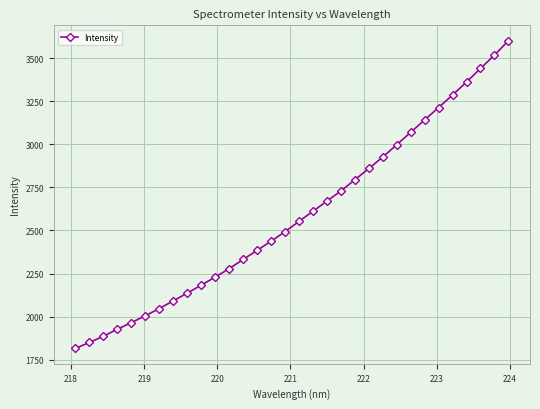

What is the value of the 29th point from the left?

3363.3